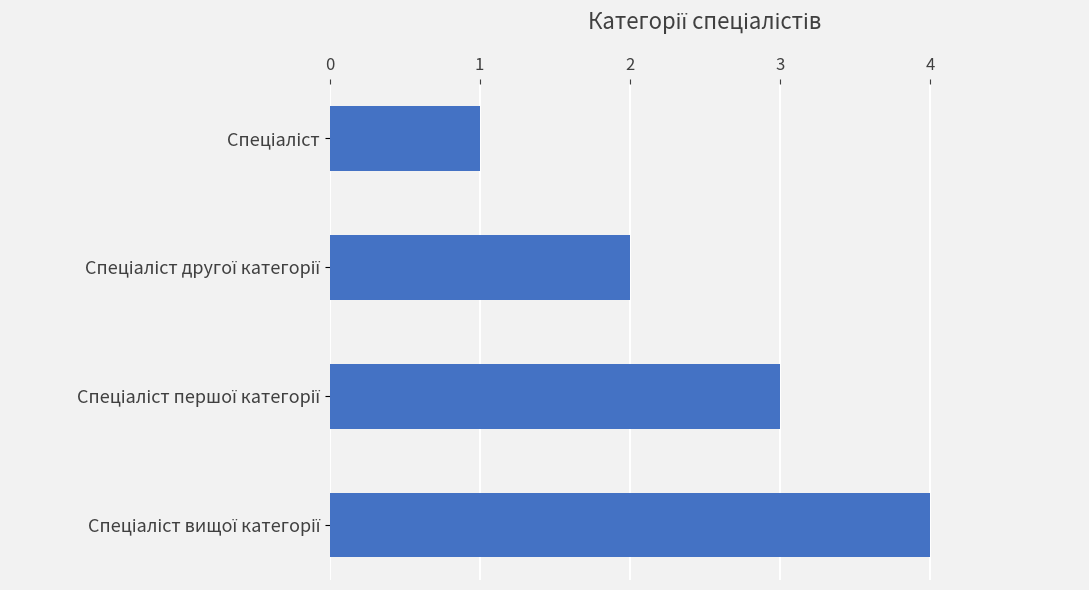

What is the maximum value shown in the chart?

4